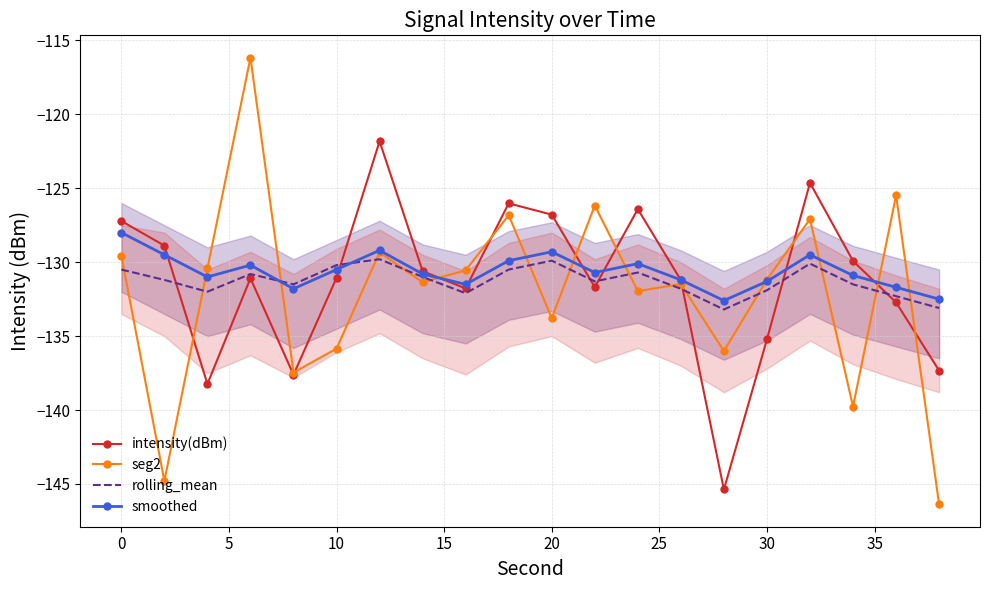

Which series has the largest range (max minus min)?

seg2